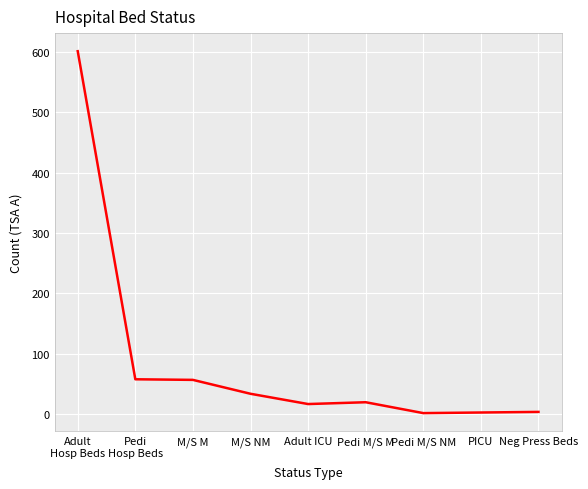

Approximately how many times larger is the value at M/S NM compared to Pedi
Hosp Beds?

0.6